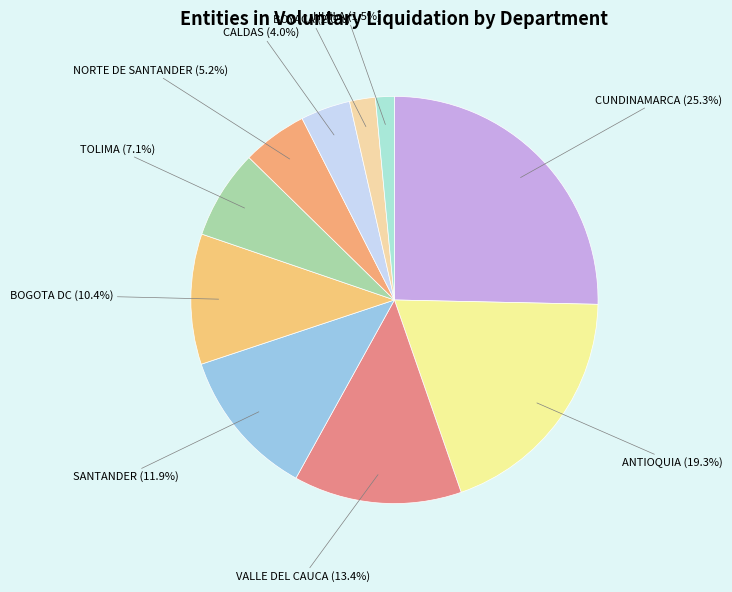

What is the ratio of the value at CUNDINAMARCA to the value at TOLIMA?

3.6